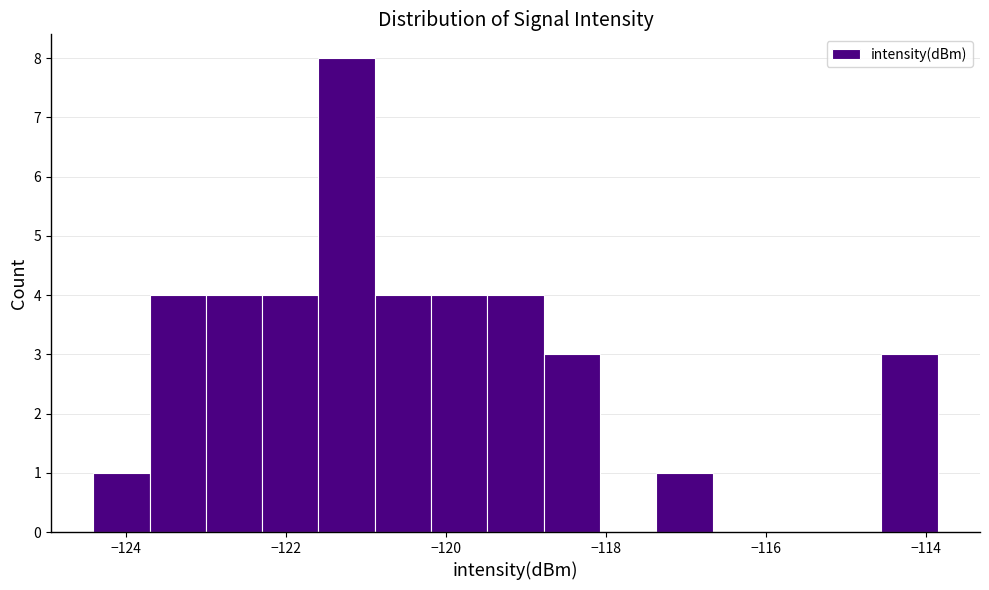

Read against the x-axis, roughly where is the centre of the tallest bar?

-121.2